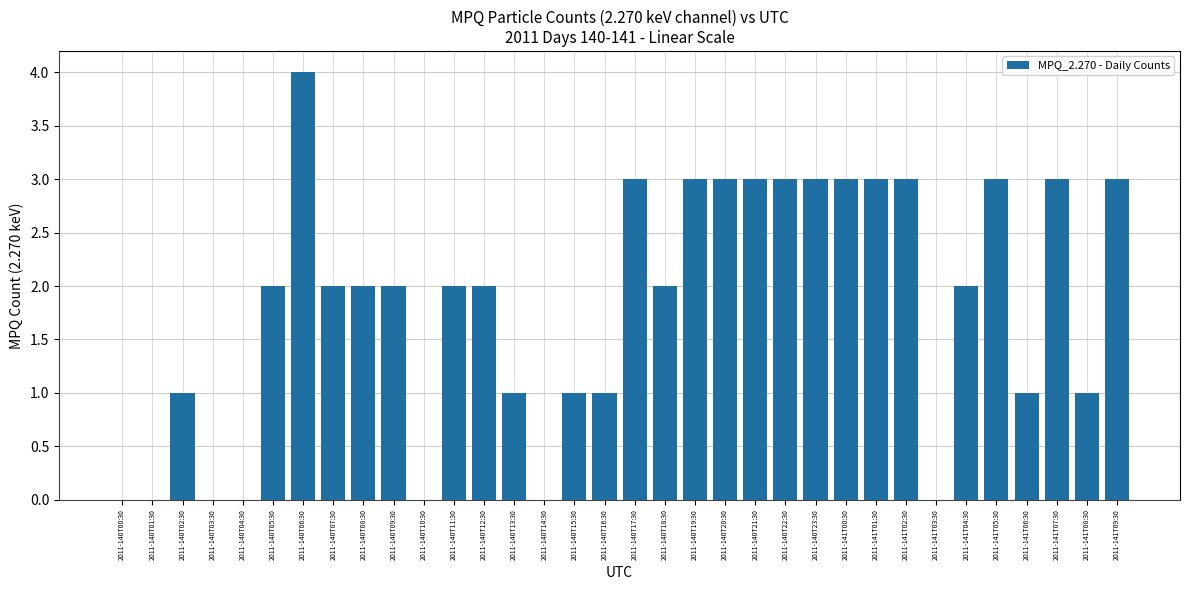

What is the sum of all values?

62